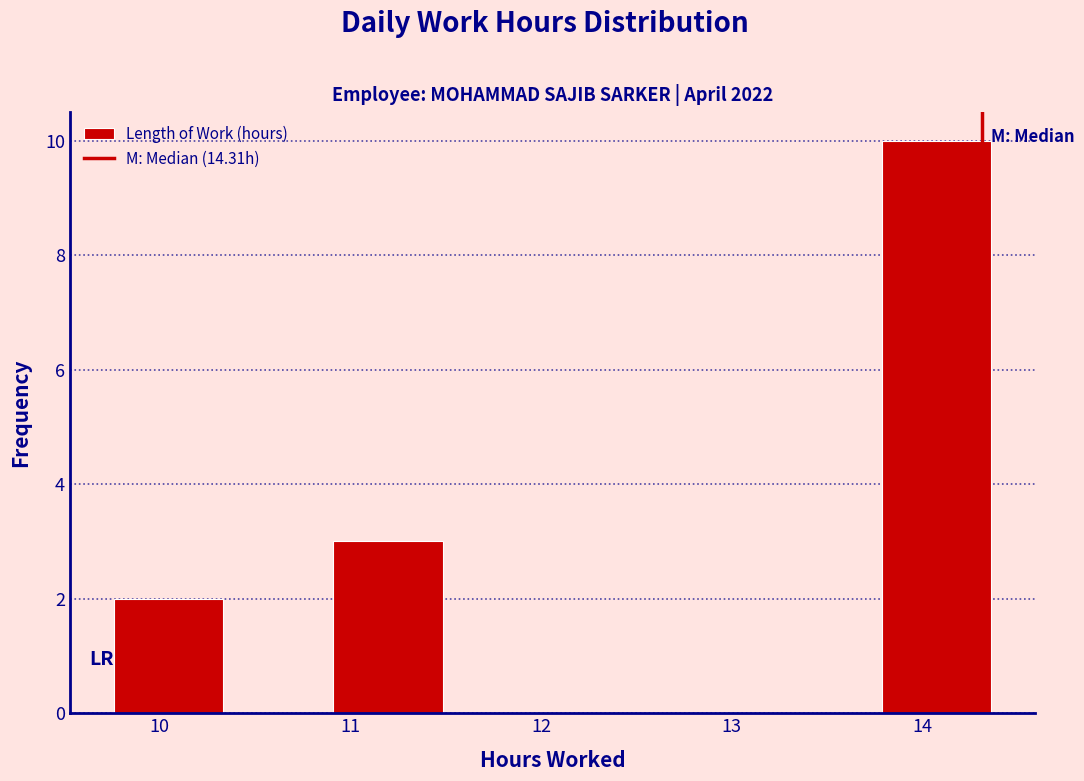

Over which range of the x-axis is the bar tallest?

13.8 to 14.4